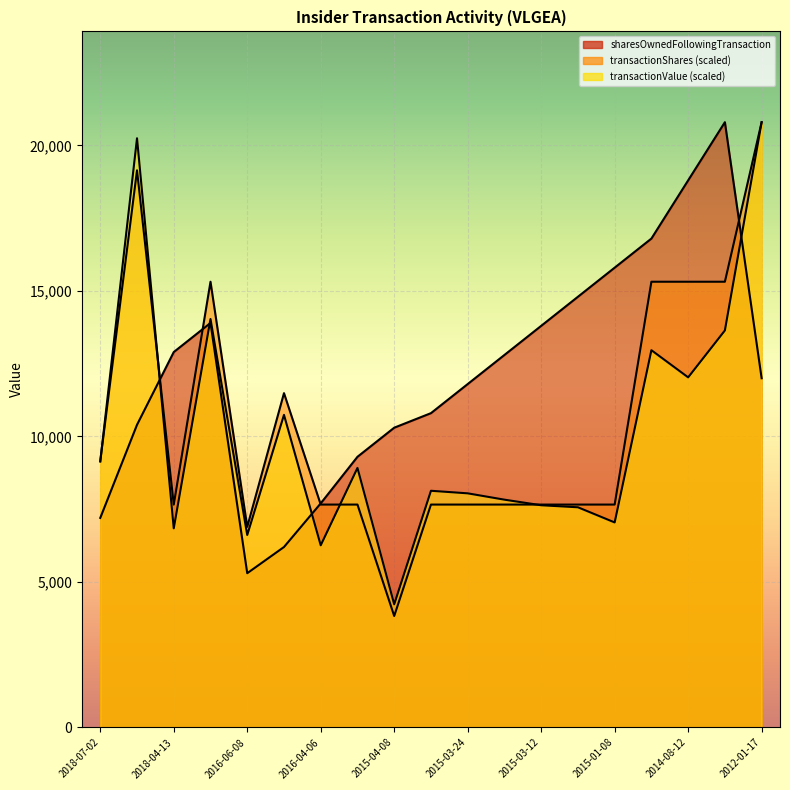

Reading left to right, list all the values displayed in this chart.

transactionShares: 2018-07-02=9159.4	2018-06-25=19145.8	2018-04-13=7658.3	2018-04-10=15316.6	2016-06-08=6892.5	2016-06-03=11487.5	2016-04-06=7658.3	2015-04-15=7658.3	2015-04-08=3829.2	2015-03-25=7658.3	2015-03-24=7658.3	2015-03-17=7658.3	2015-03-12=7658.3	2015-01-23=7658.3	2015-01-08=7658.3	2014-10-17=15316.6	2014-08-12=15316.6	2014-04-02=15316.6	2012-01-17=20800.0
sharesOwnedFollowingTransaction: 2018-07-02=7200.0	2018-06-25=10400.0	2018-04-13=12900.0	2018-04-10=13900.0	2016-06-08=5300.0	2016-06-03=6200.0	2016-04-06=7700.0	2015-04-15=9300.0	2015-04-08=10300.0	2015-03-25=10800.0	2015-03-24=11800.0	2015-03-17=12800.0	2015-03-12=13800.0	2015-01-23=14800.0	2015-01-08=15800.0	2014-10-17=16800.0	2014-08-12=18800.0	2014-04-02=20800.0	2012-01-17=12000.0
transactionValue: 2018-07-02=9134.5	2018-06-25=20247.2	2018-04-13=6841.9	2018-04-10=14036.3	2016-06-08=6612.6	2016-06-03=10741.1	2016-04-06=6258.8	2015-04-15=8917.8	2015-04-08=4230.9	2015-03-25=8132.6	2015-03-24=8044.5	2015-03-17=7826.8	2015-03-12=7635.0	2015-01-23=7565.0	2015-01-08=7044.1	2014-10-17=12963.4	2014-08-12=12030.4	2014-04-02=13642.4	2012-01-17=20800.0